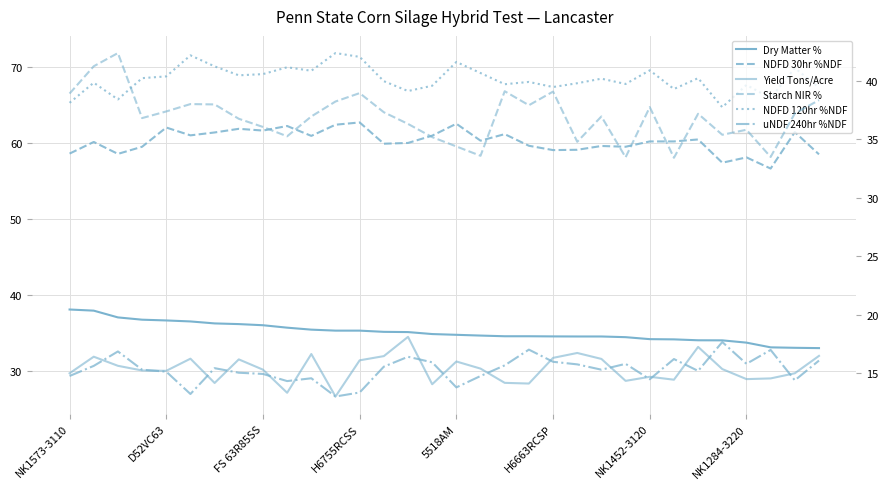

Rank the categories by Yield Tons/Acre value from highest to lowest.

14, 26, 21, 10, 31, 13, D52VC63, 20, H6663RCSP, 22, NK1284-3220, 12, 16, FS 63R85SS, 17, 27, 8, H6755RCSS, 5518AM, NK1573-3110, 30, 24, 29, 28, 25, 23, 18, NK1452-3120, 19, 15, 9, 11